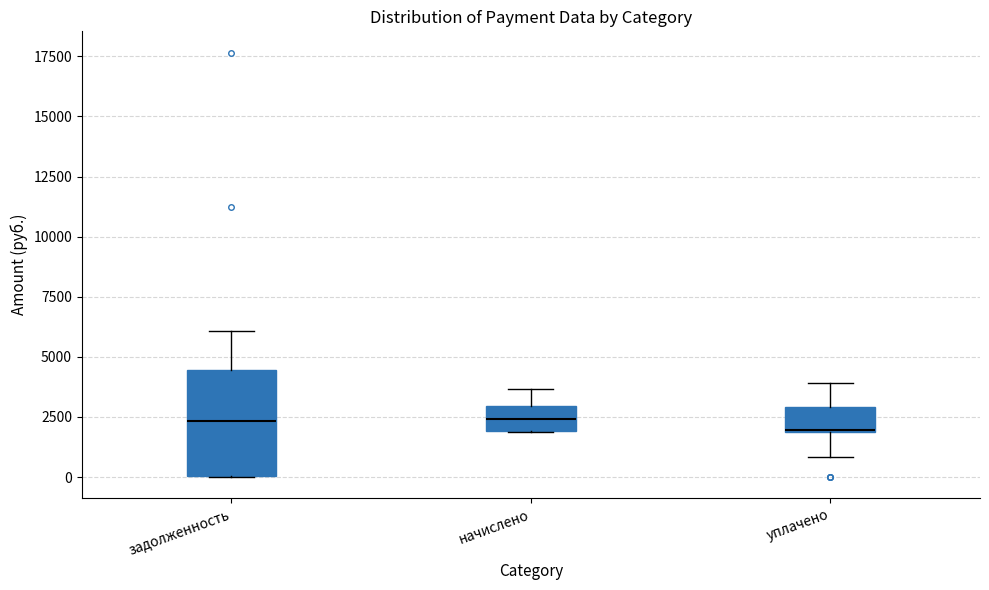

Which box is the tallest, from its lower edge to its upper edge?

задолженность